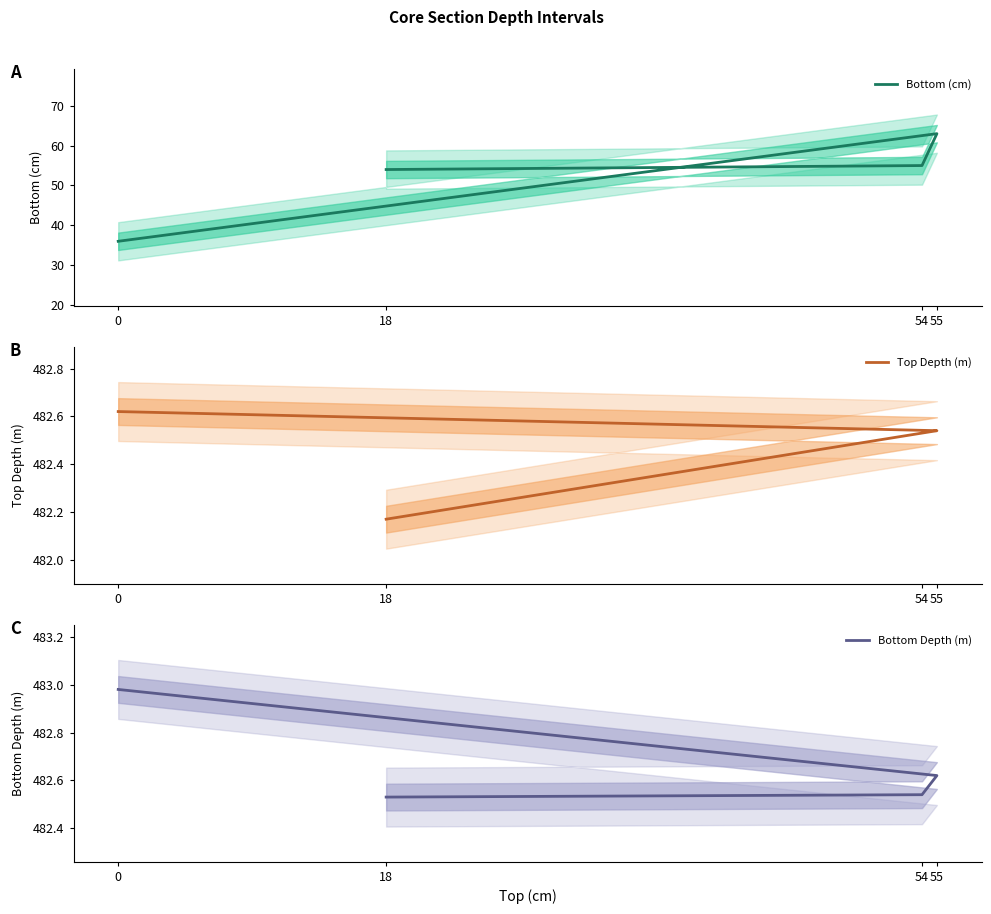

Between 0 and 54, which is larger?

54